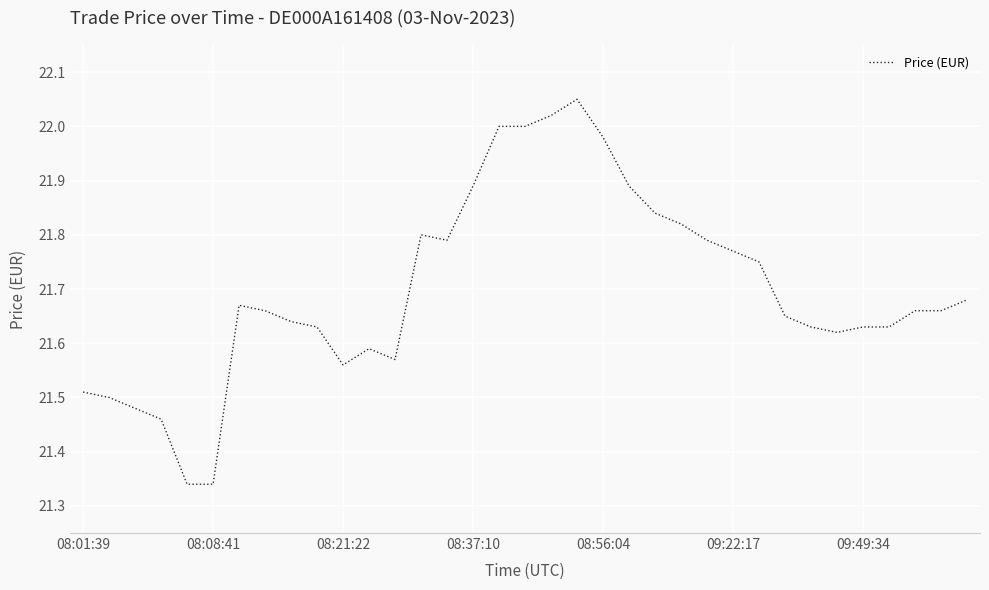

What is the difference between the maximum and minimum values?

0.7